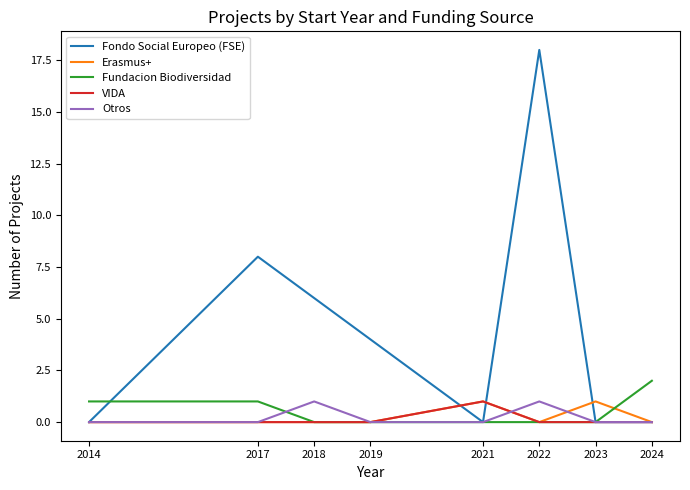

Which series has the largest total across all categories?

Fondo Social Europeo (FSE)